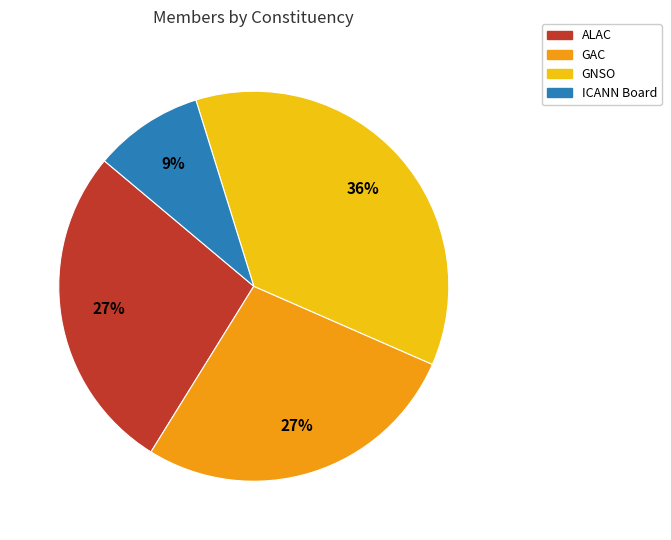

To the nearest percent, what is the combined percentage of ICANN Board and ALAC?

36%